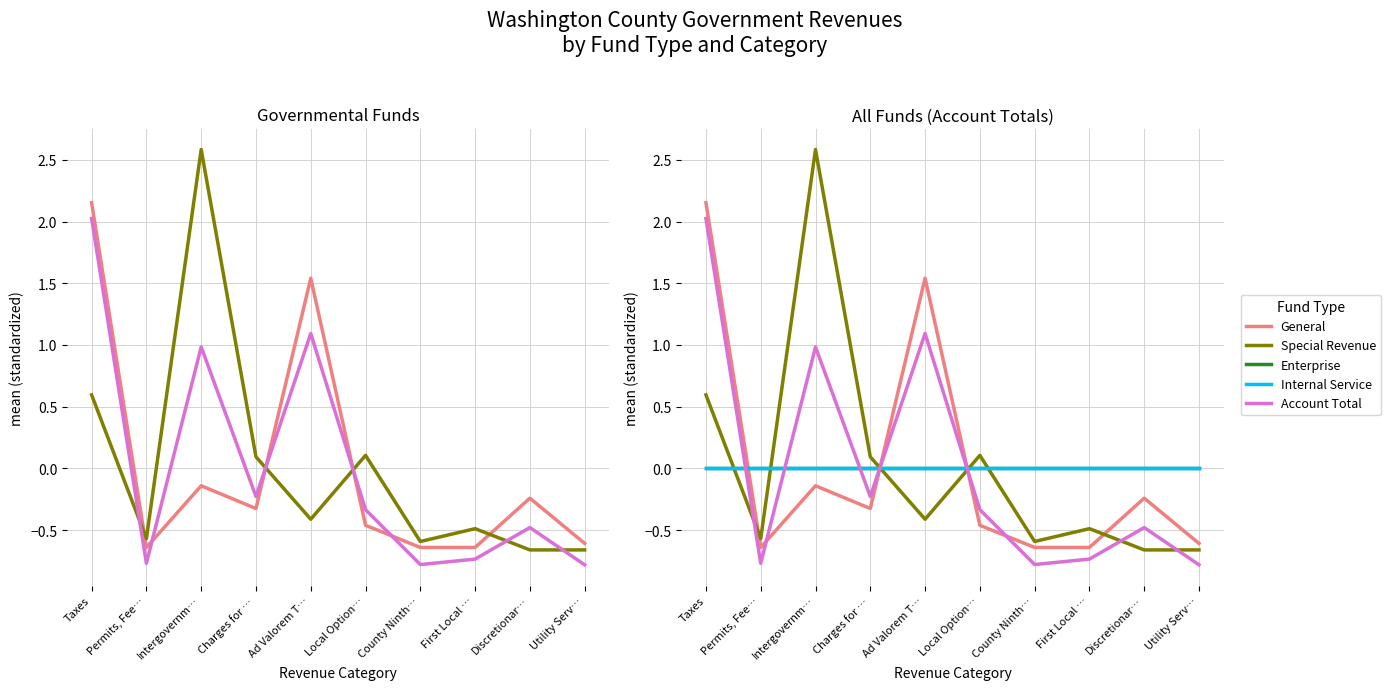

Rank the series by their maximum value, from lowest to highest.

Enterprise, Internal Service, Account Total, General, Special Revenue